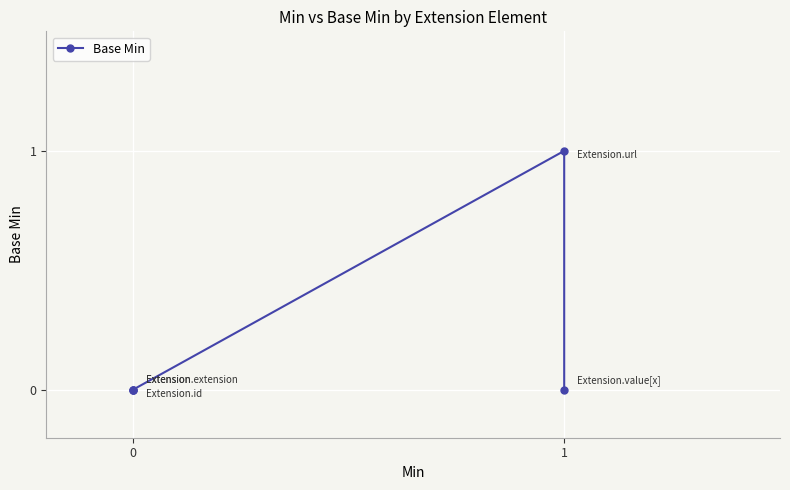

How many values are above zero?

1